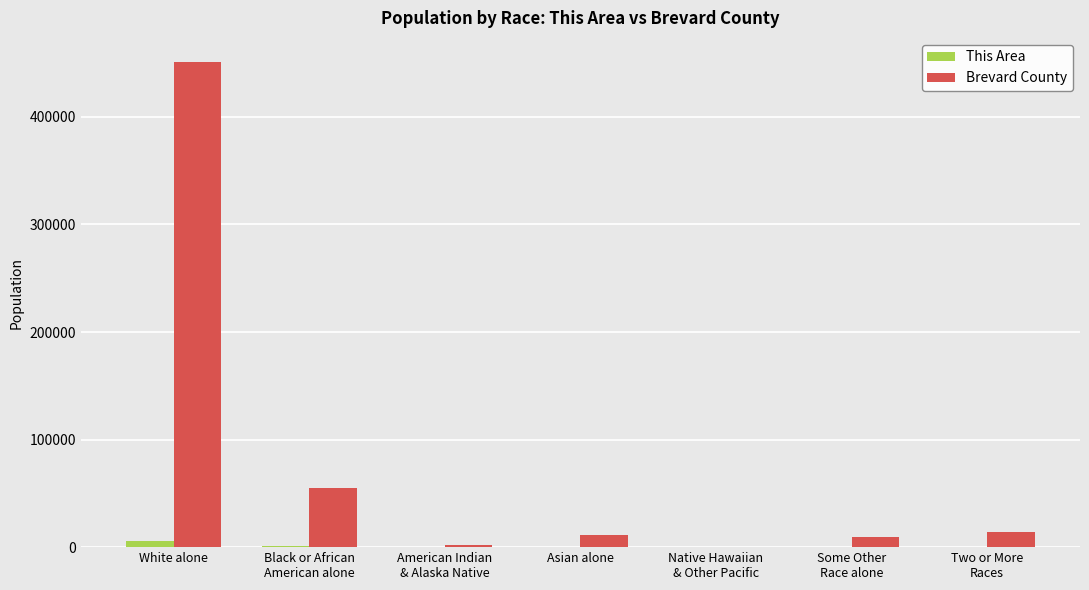

The value of Brevard County at White alone is 204476. True or false?

False